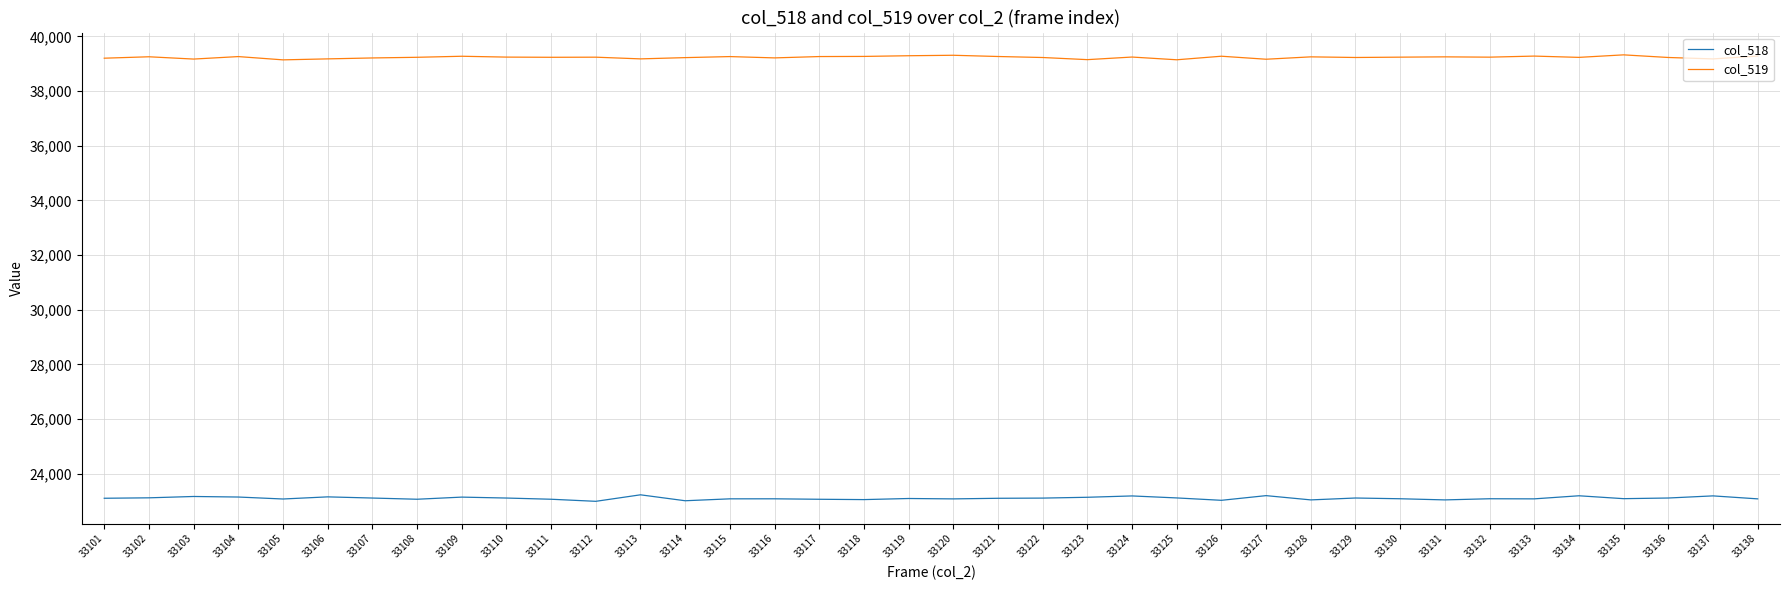

The col_519 series shows 39231 at 33136. True or false?

True